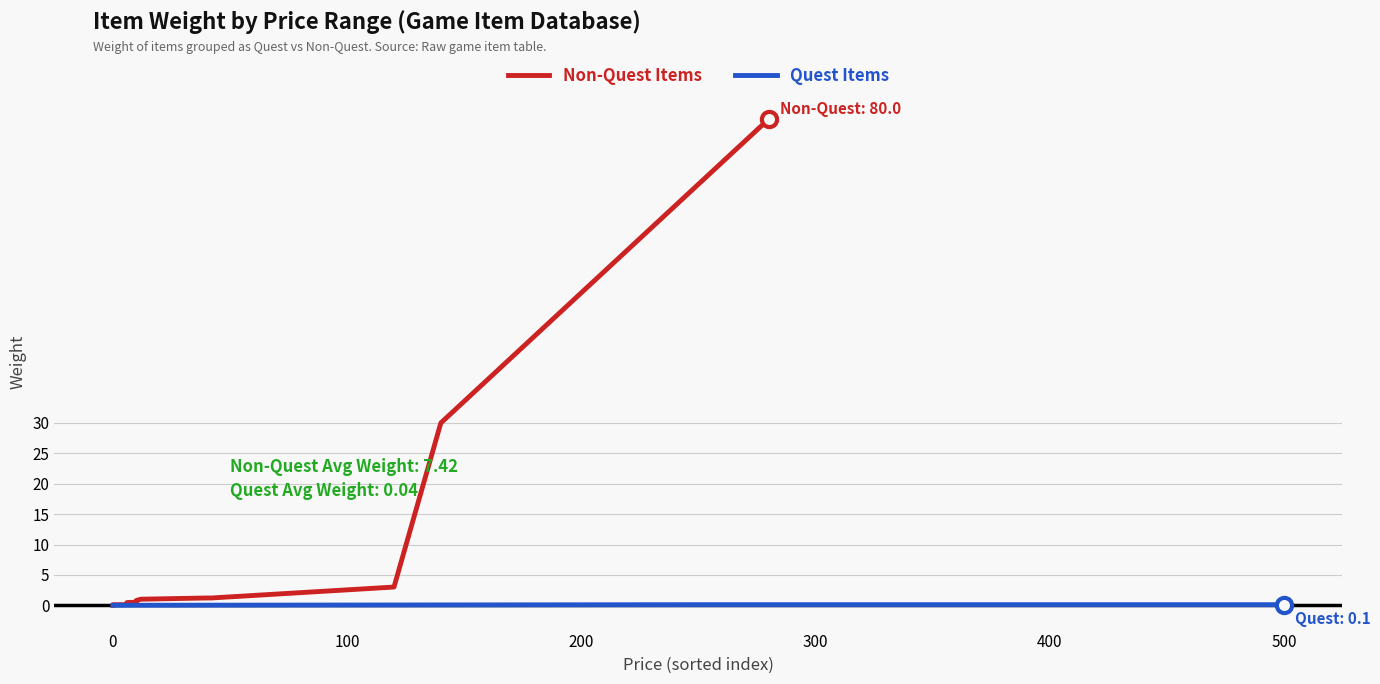

Which series has the widest spread of Y values?

Non-Quest Items